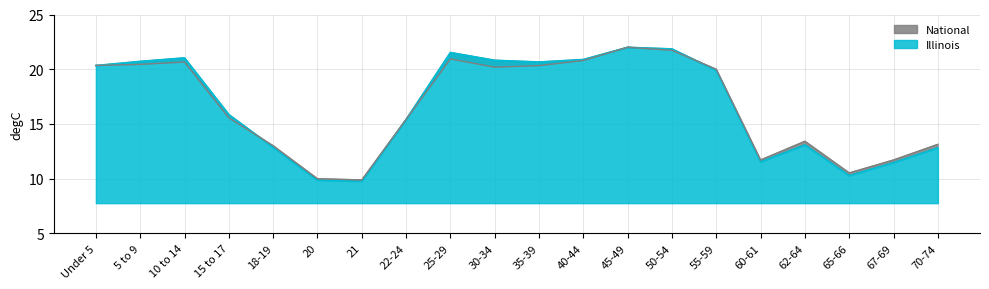

What are all the series names shown in the legend?

Illinois, National